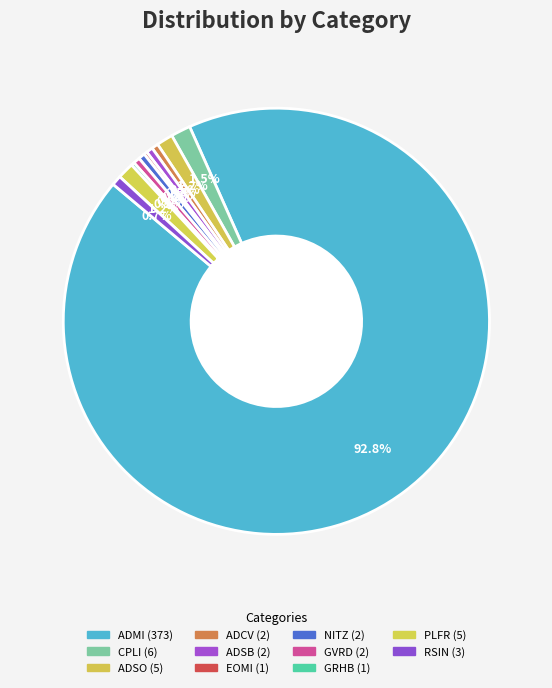

Does ADMI account for over 50% of the chart?

Yes